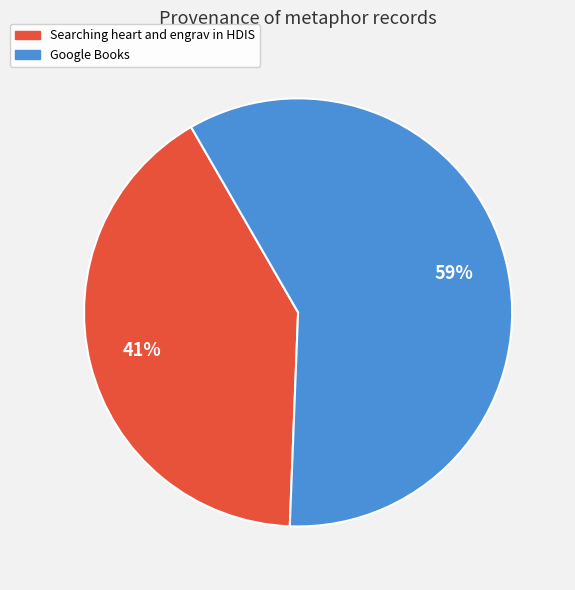

Is there any slice that represents more than half of the pie?

Yes